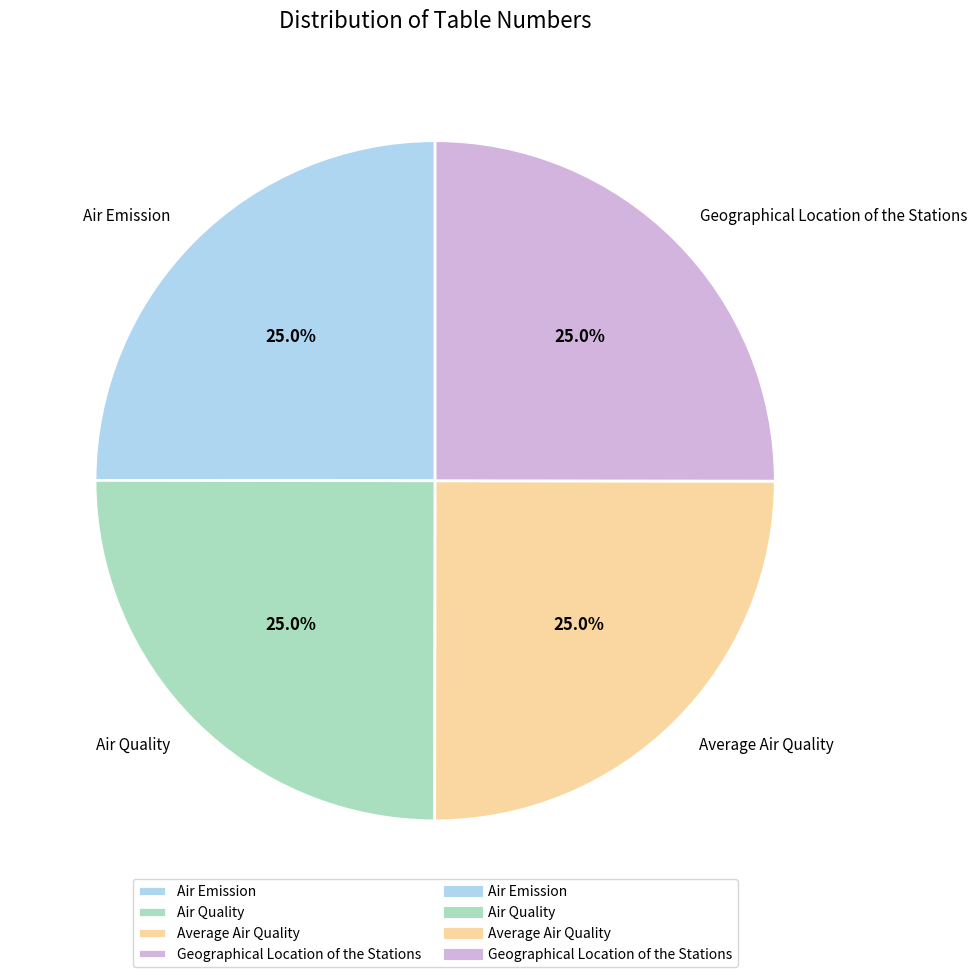

What percentage do Average Air Quality and Air Quality together represent?

50.0%